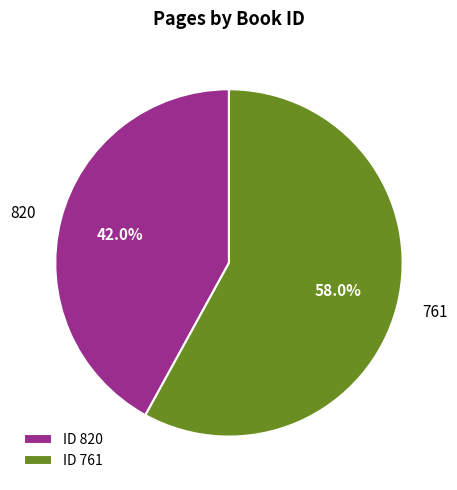

Which slice is the largest?

761